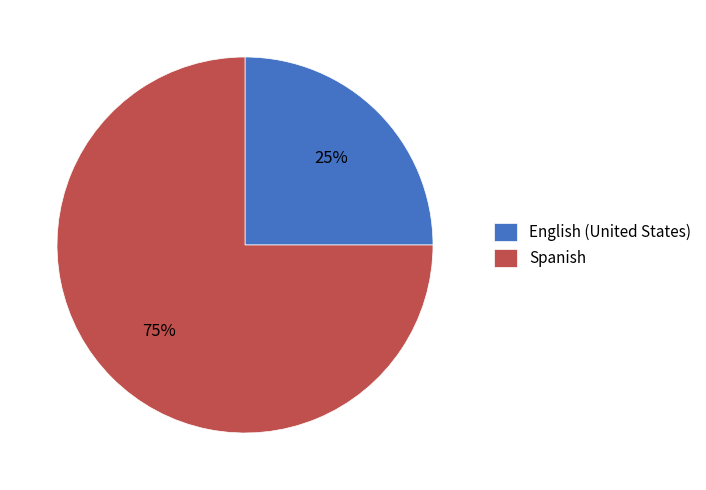

To the nearest percent, what is the average slice percentage?

50%